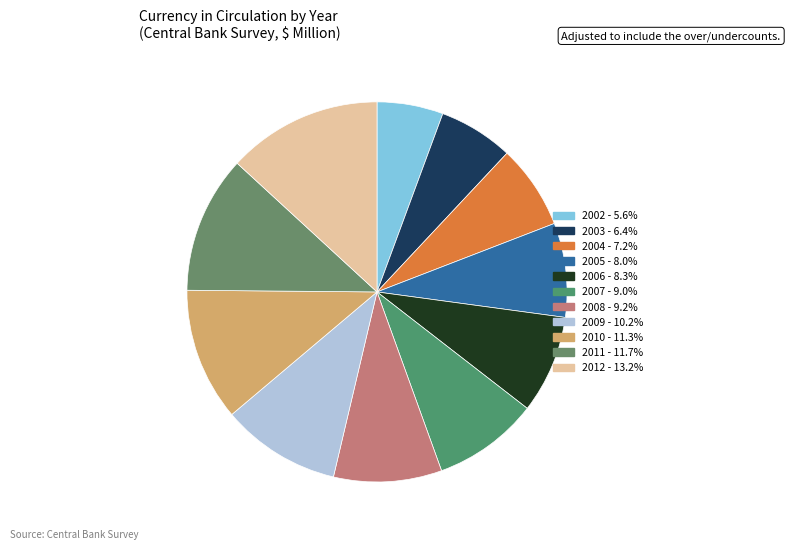

What is the ratio of the value at 2009 to the value at 2003?

1.6